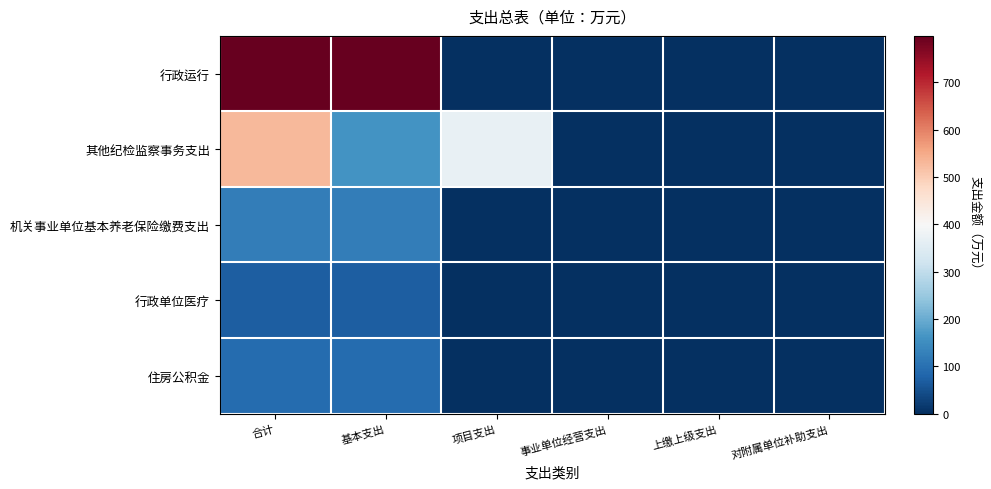

Reading right to left, extract all data points from this chart.

行政运行: 对附属单位补助支出=0.0	上缴上级支出=0.0	事业单位经营支出=0.0	项目支出=0.0	基本支出=798.3	合计=798.3
其他纪检监察事务支出: 对附属单位补助支出=0.0	上缴上级支出=0.0	事业单位经营支出=0.0	项目支出=369.2	基本支出=160.5	合计=529.7
机关事业单位基本养老保险缴费支出: 对附属单位补助支出=0.0	上缴上级支出=0.0	事业单位经营支出=0.0	项目支出=0.0	基本支出=123.6	合计=123.6
行政单位医疗: 对附属单位补助支出=0.0	上缴上级支出=0.0	事业单位经营支出=0.0	项目支出=0.0	基本支出=69.0	合计=69.0
住房公积金: 对附属单位补助支出=0.0	上缴上级支出=0.0	事业单位经营支出=0.0	项目支出=0.0	基本支出=92.7	合计=92.7